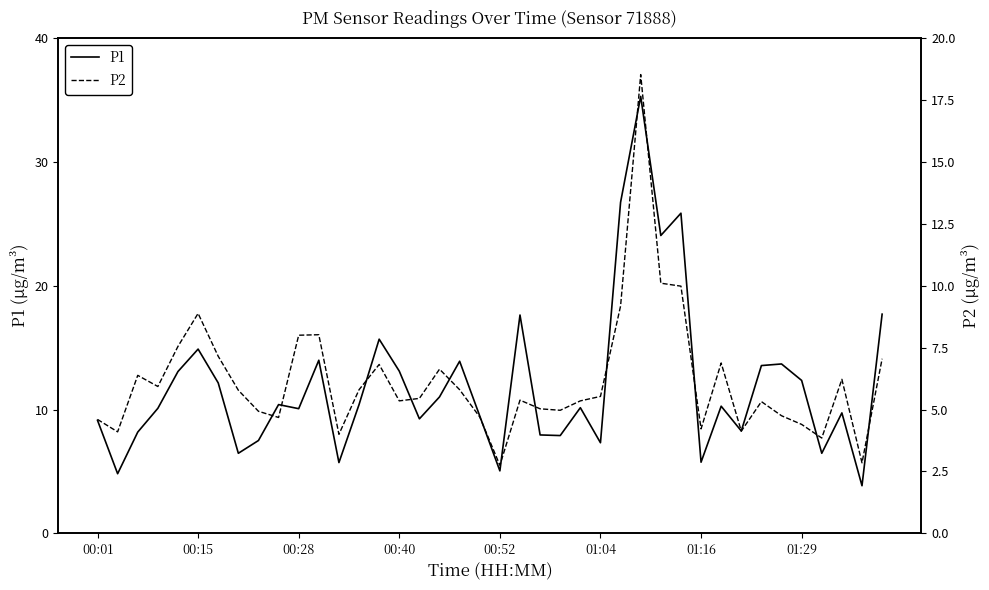

Rank the series by their average value, from highest to lowest.

P1, P2